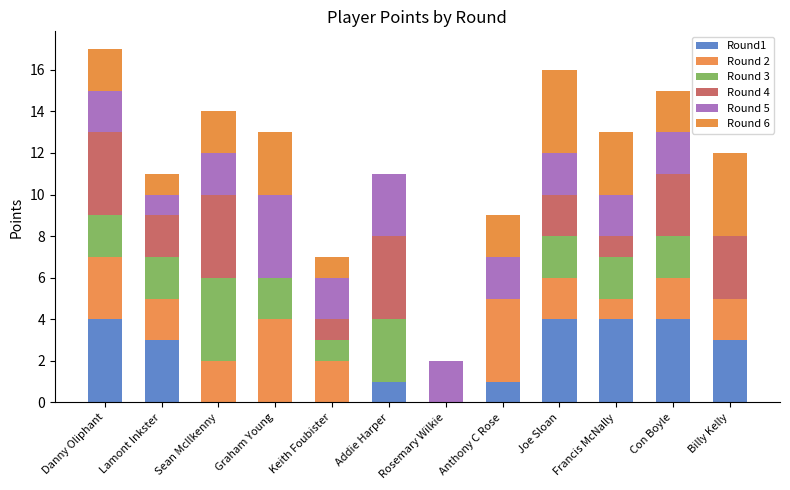

Does the chart contain stacked bars?

Yes